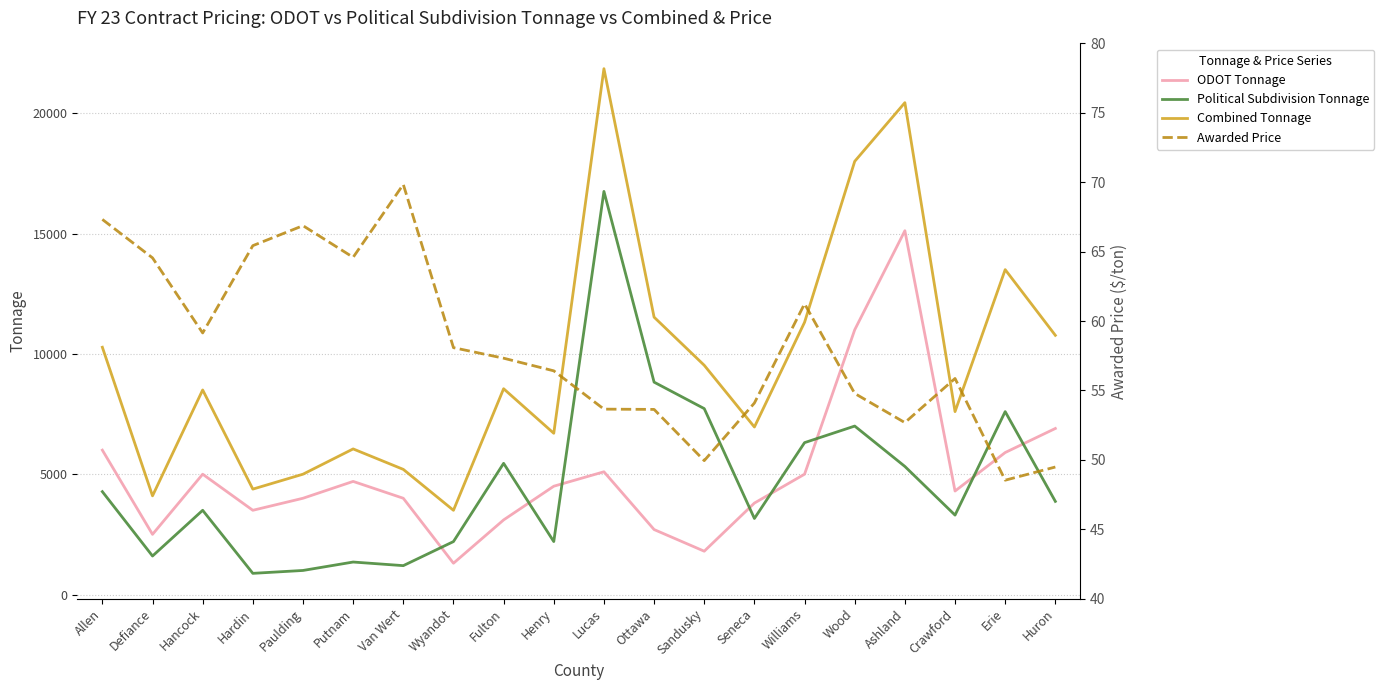

Where is the first local minimum for Awarded Price?

Hancock